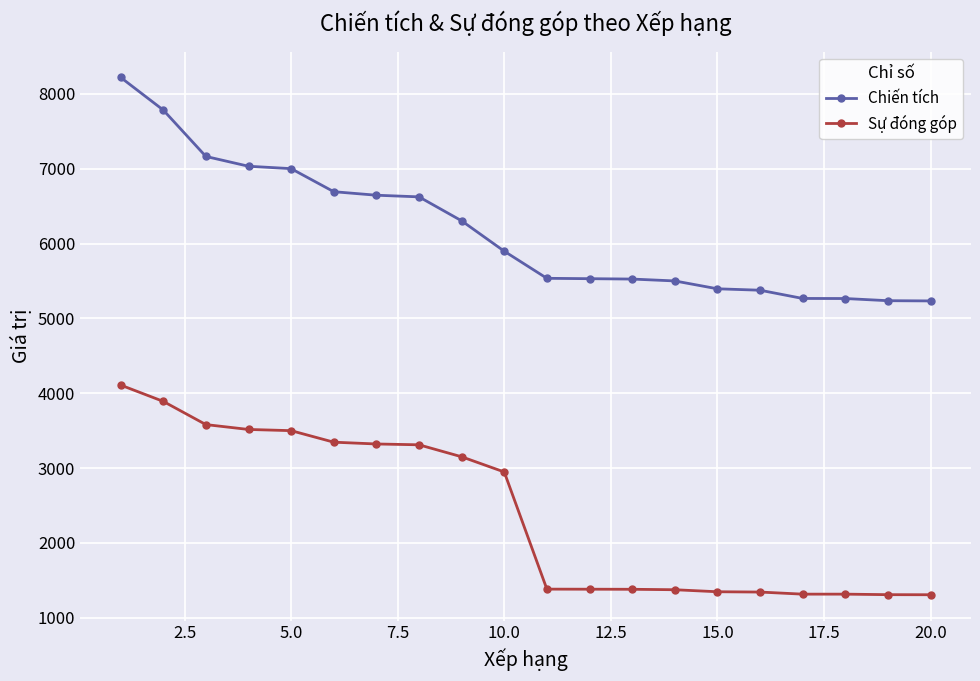

Which series has the largest range (max minus min)?

Chiến tích